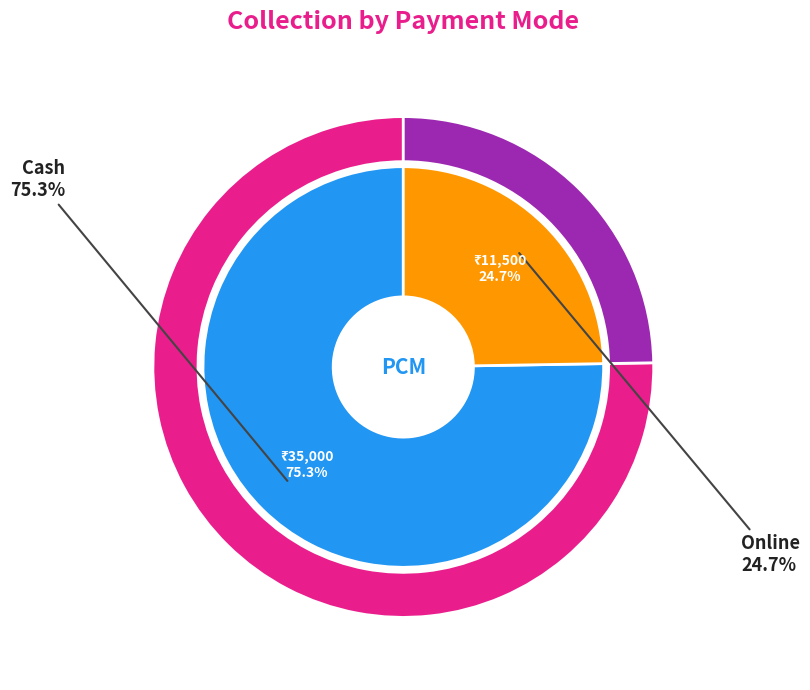

What is the smallest slice in the pie chart?

Online